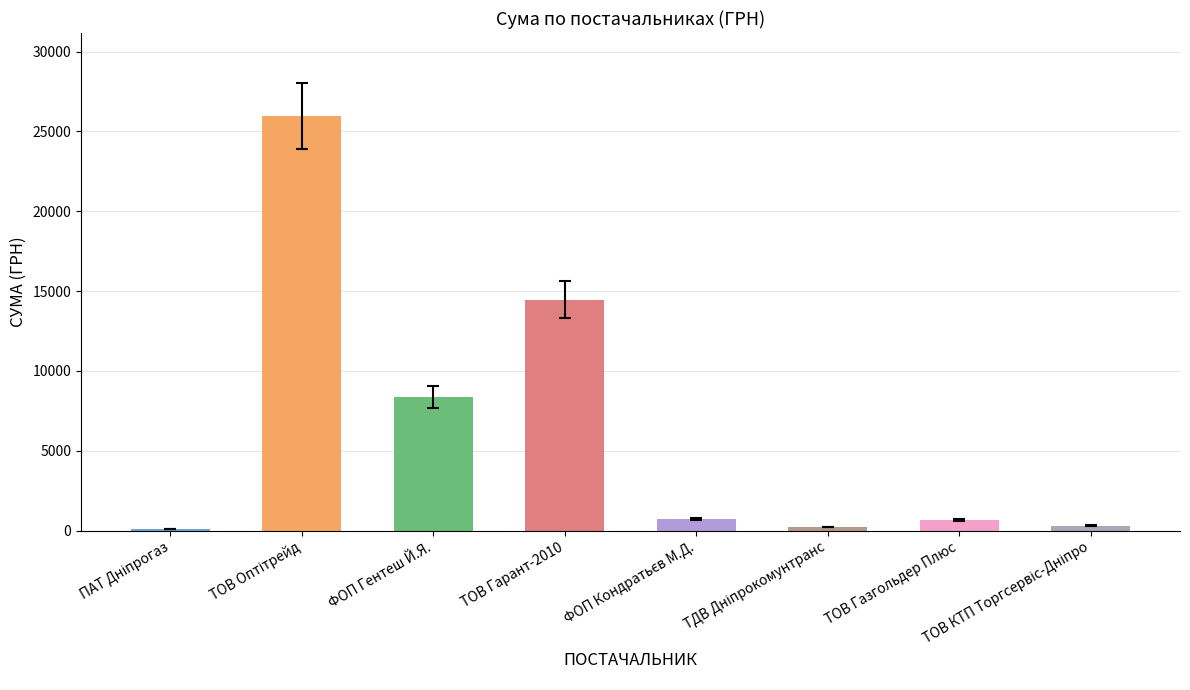

What is the maximum value shown in the chart?

25969.0